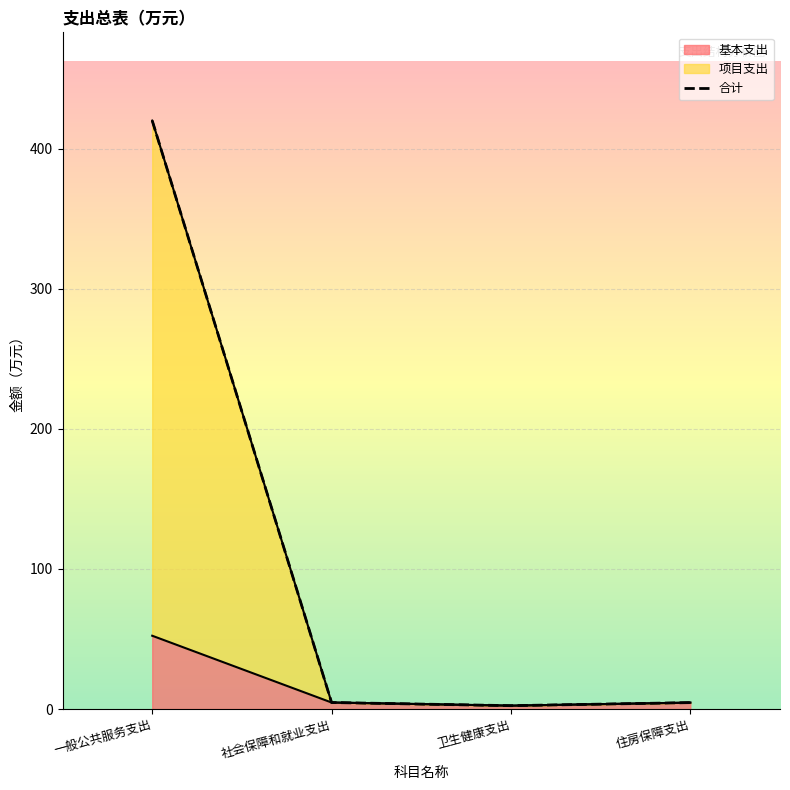

How many data points does each series have?

4